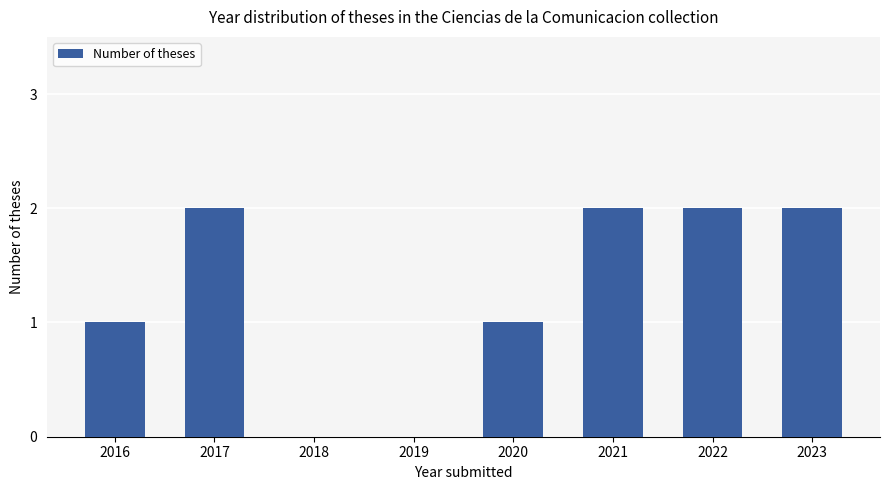

The chart shows a value of 2 at 2017. True or false?

True